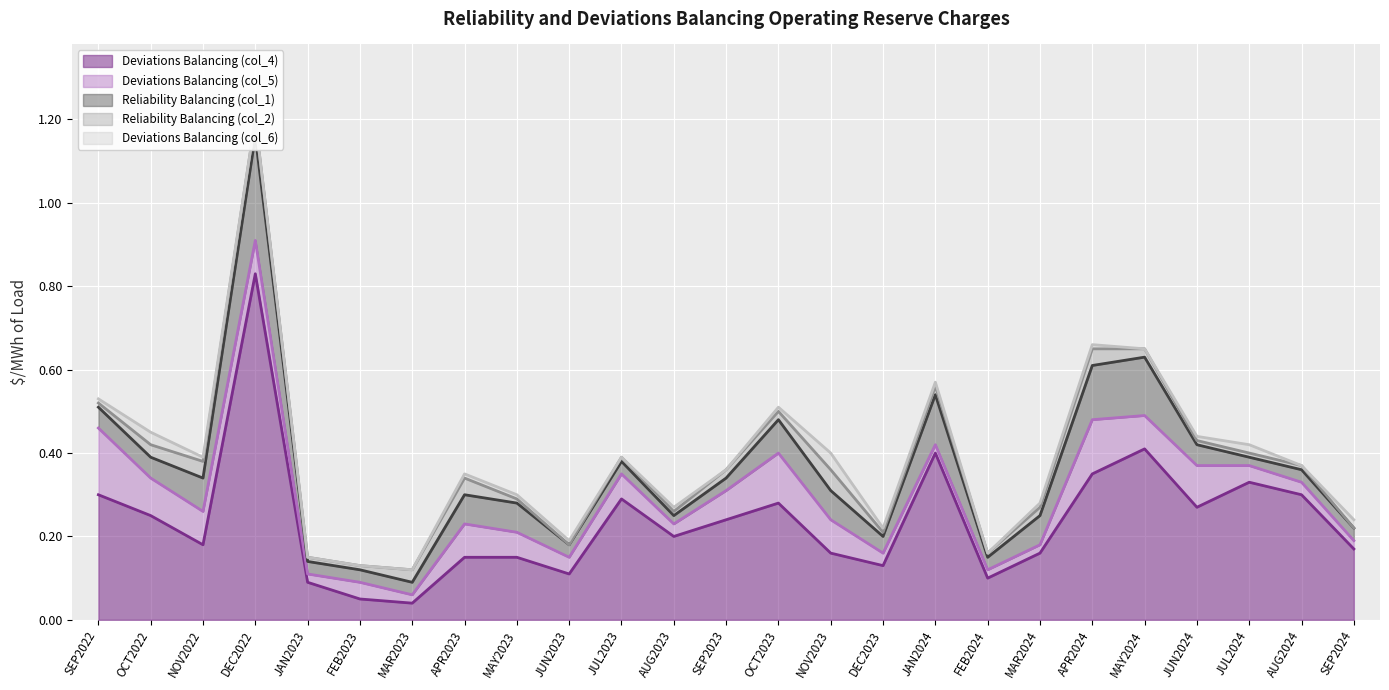

What is the difference between the Deviations Balancing (col_5) values at AUG2023 and OCT2022?

0.1